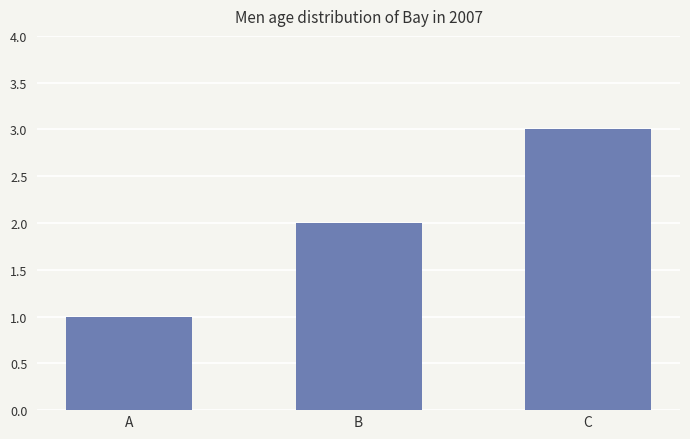

The chart shows a value of 1 at C. True or false?

False